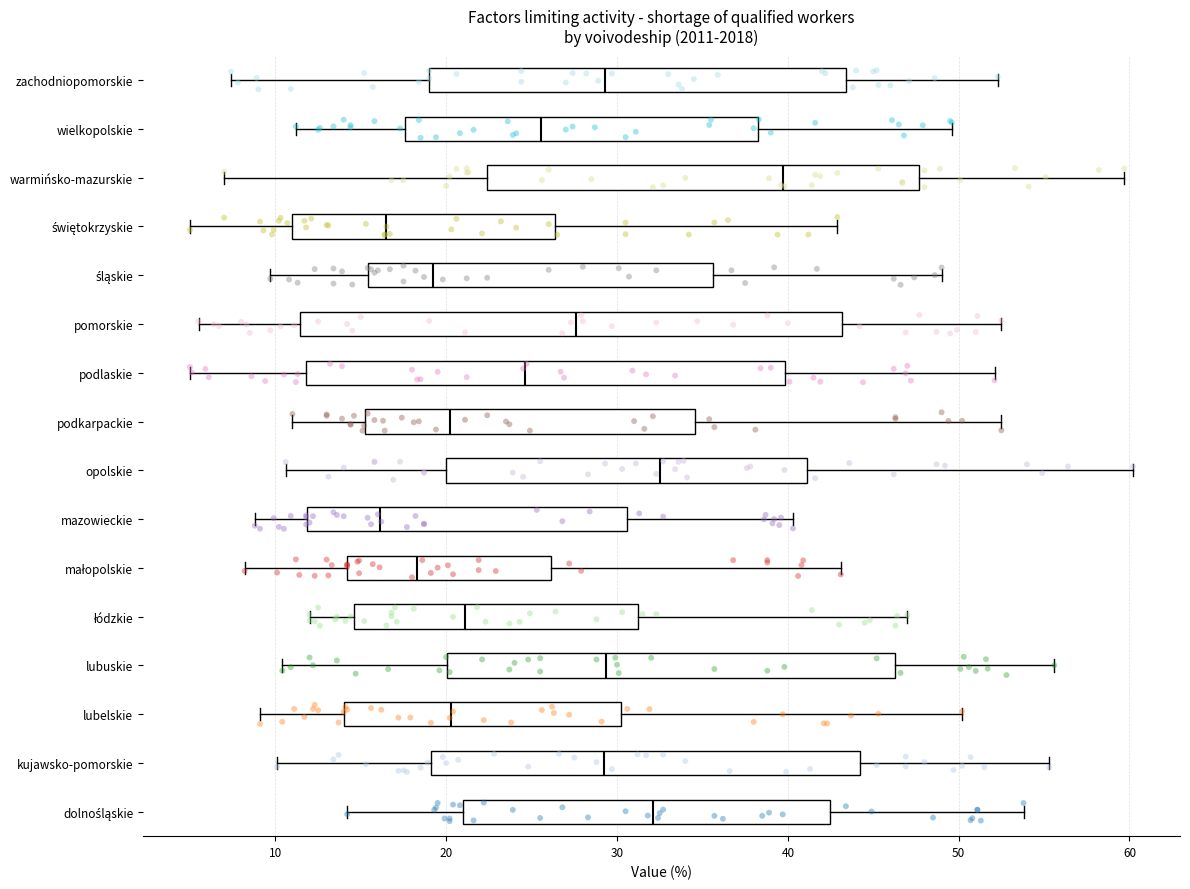

Where is the left edge of the box for lubuskie on the x-axis? The values are not printed on the chart, so give them approximately, as read against the axis.

20